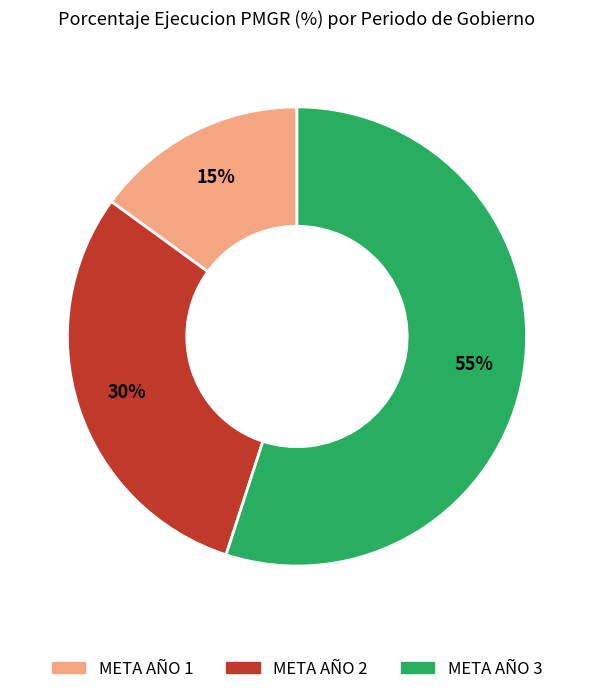

To the nearest percent, what percentage of the pie is META AÑO 3?

55%